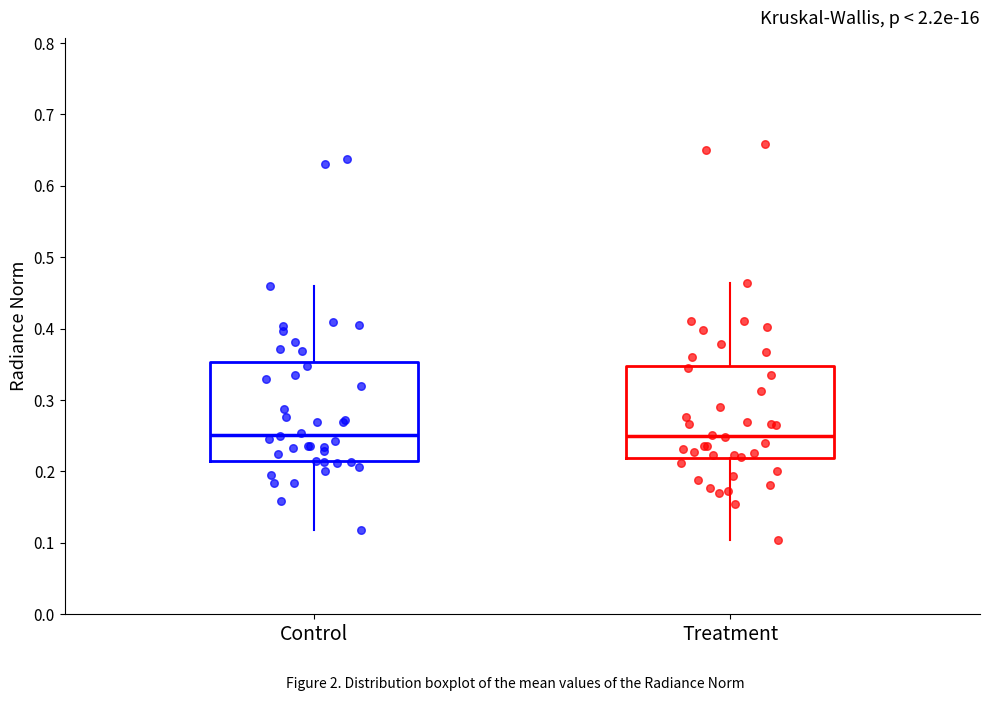

Reading left to right, transcribe this box plot: for each box, give where its median line is, the range the box spans, and where its two whiskers end, as read against the y-axis. The values are not printed on the chart, so give them approximately, as read against the axis.

Control: median 0.25, box 0.21 to 0.35, whiskers 0.12 to 0.46
Treatment: median 0.25, box 0.22 to 0.35, whiskers 0.10 to 0.46